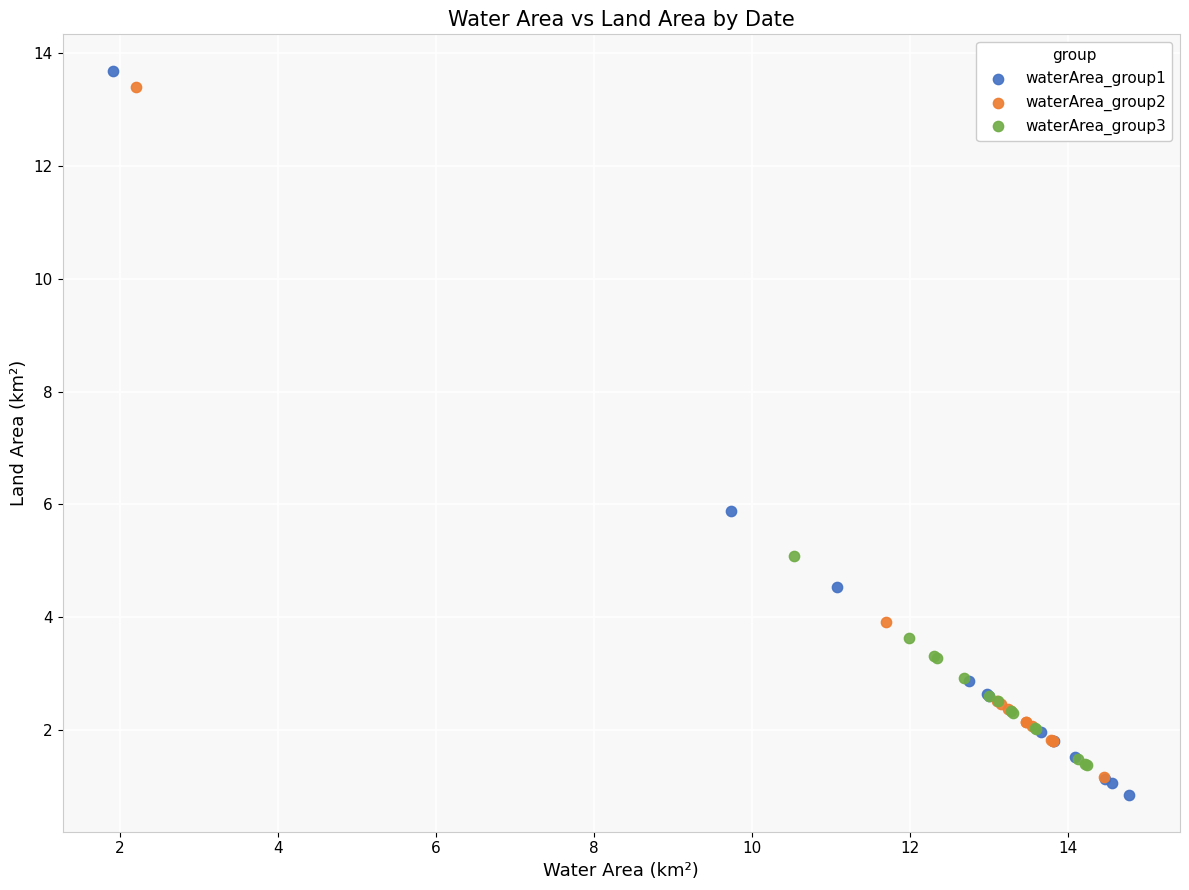

Which series has the widest spread of Y values?

waterArea_group1